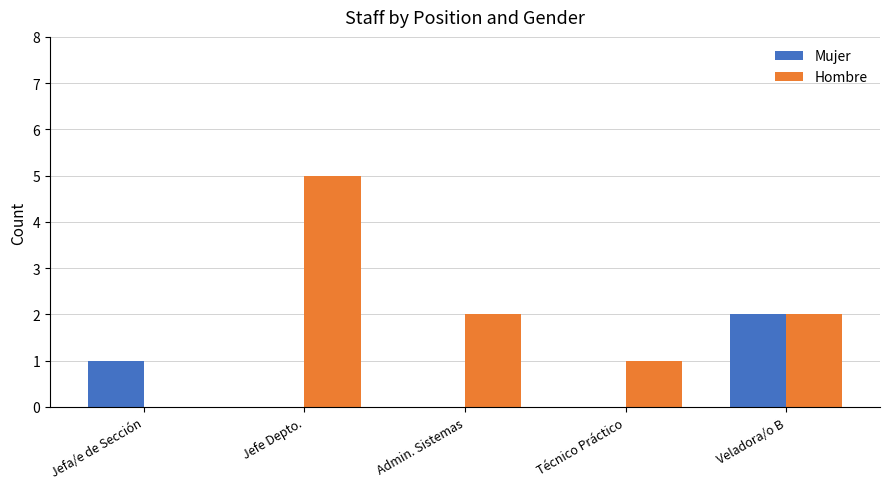

How many groups of bars are there?

5